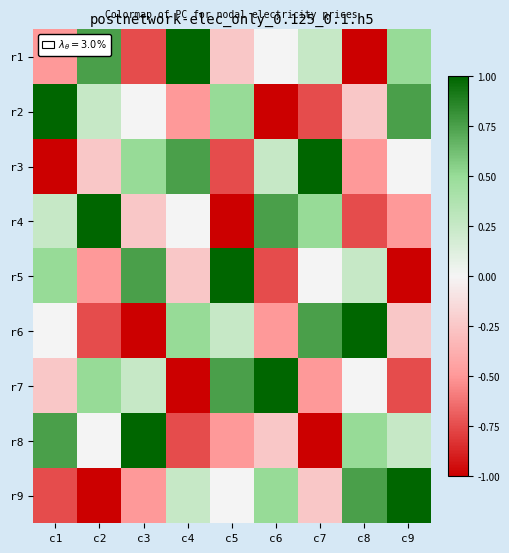

Between c9 and c2, which is larger?

c2